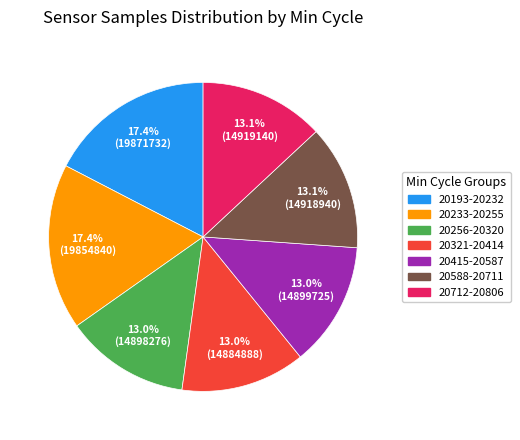

Do 20321-20414 and 20233-20255 together represent more than half of the pie?

No